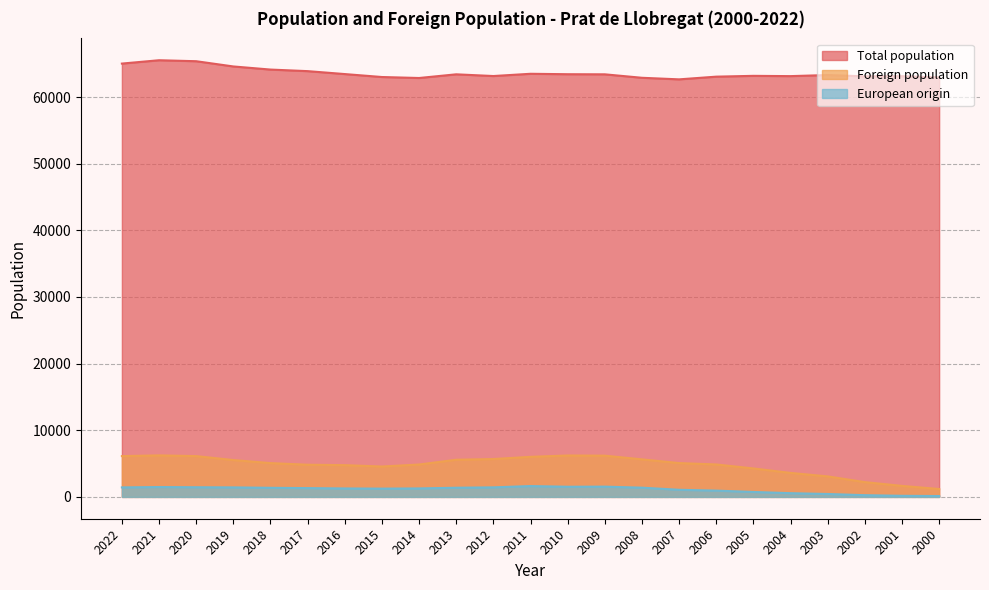

At how many categories does at least one series exceed 2580?

23